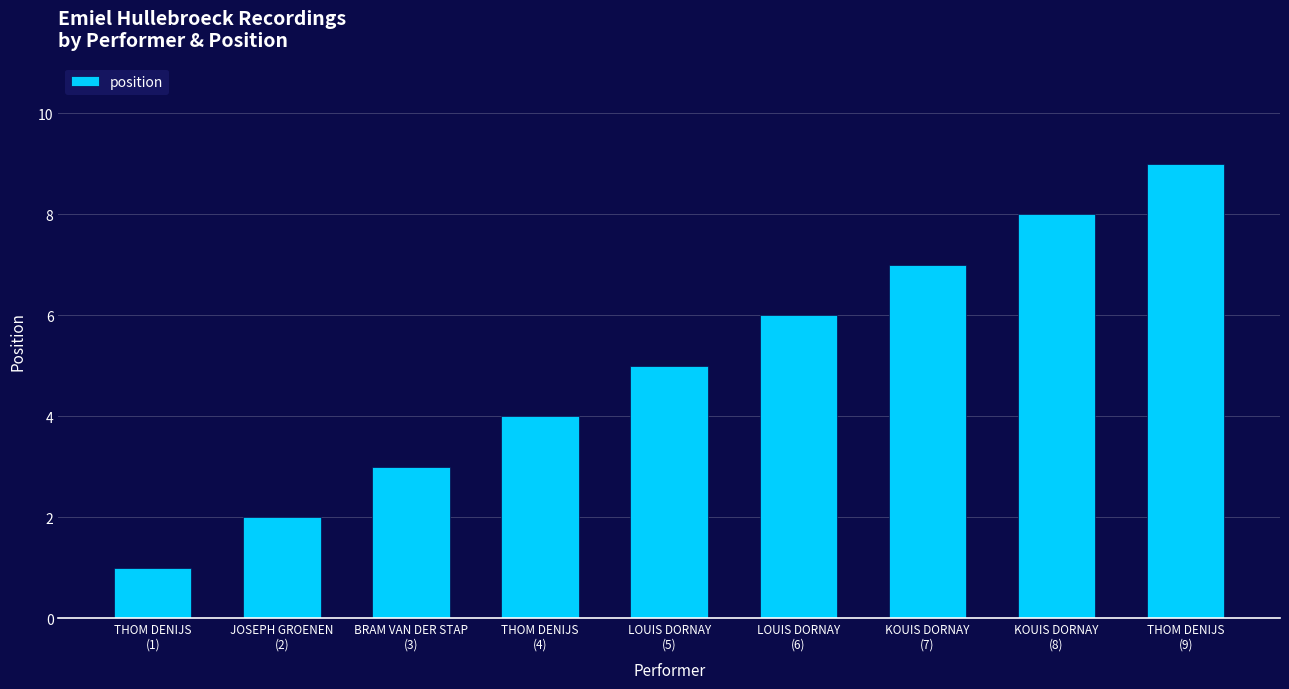

Between BRAM VAN DER STAP
(3) and LOUIS DORNAY
(6), which is larger?

LOUIS DORNAY
(6)